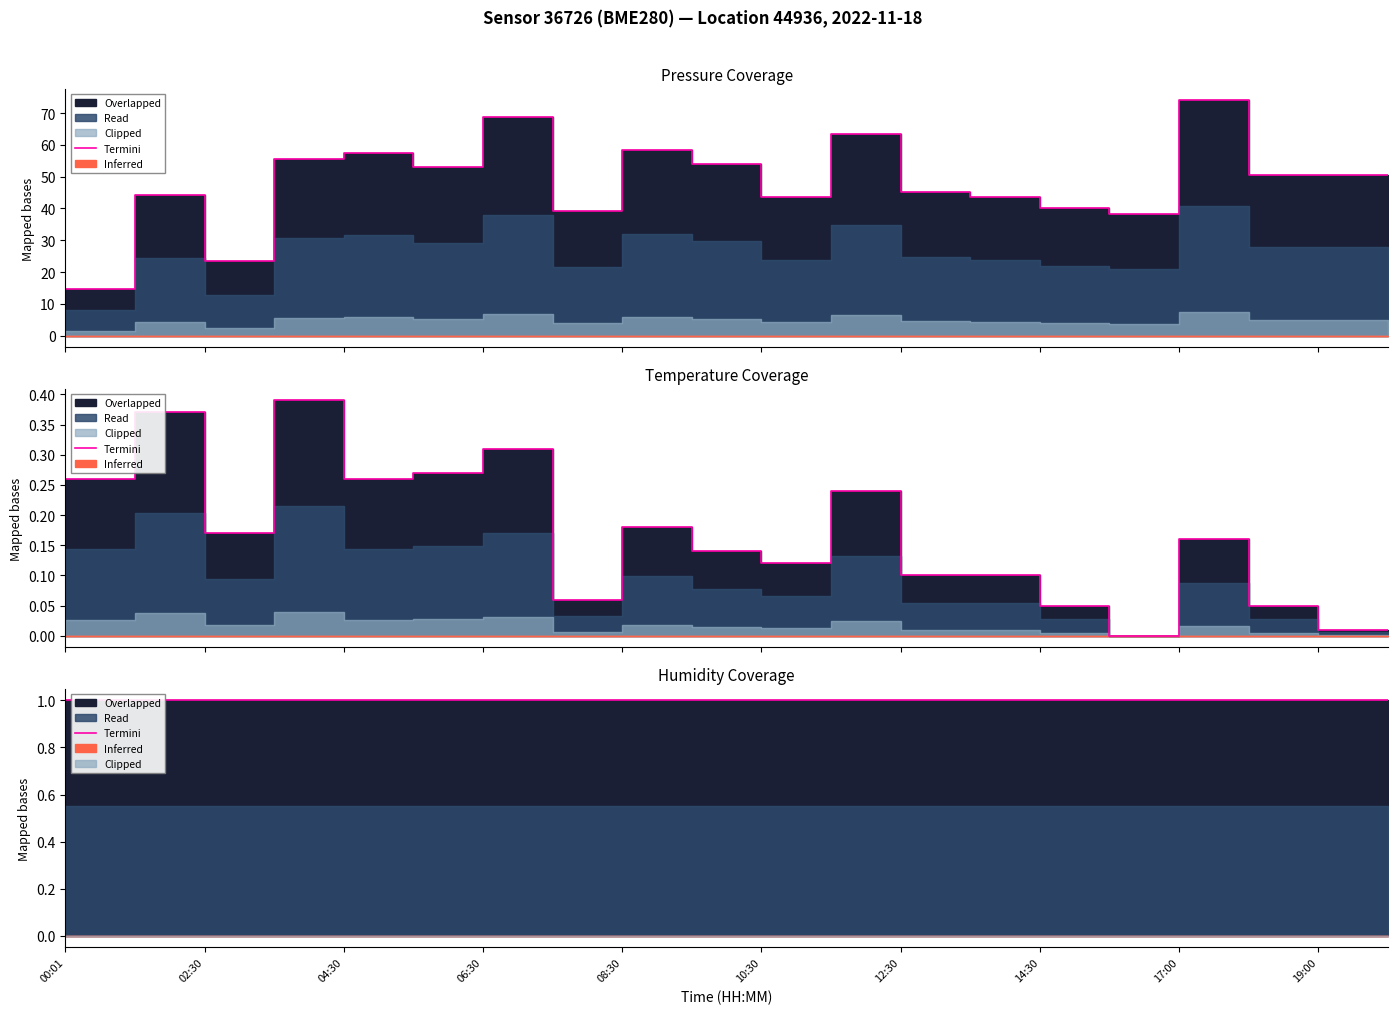

In temperature, how many points are lower than both neighbors (excluding endpoints)?

5